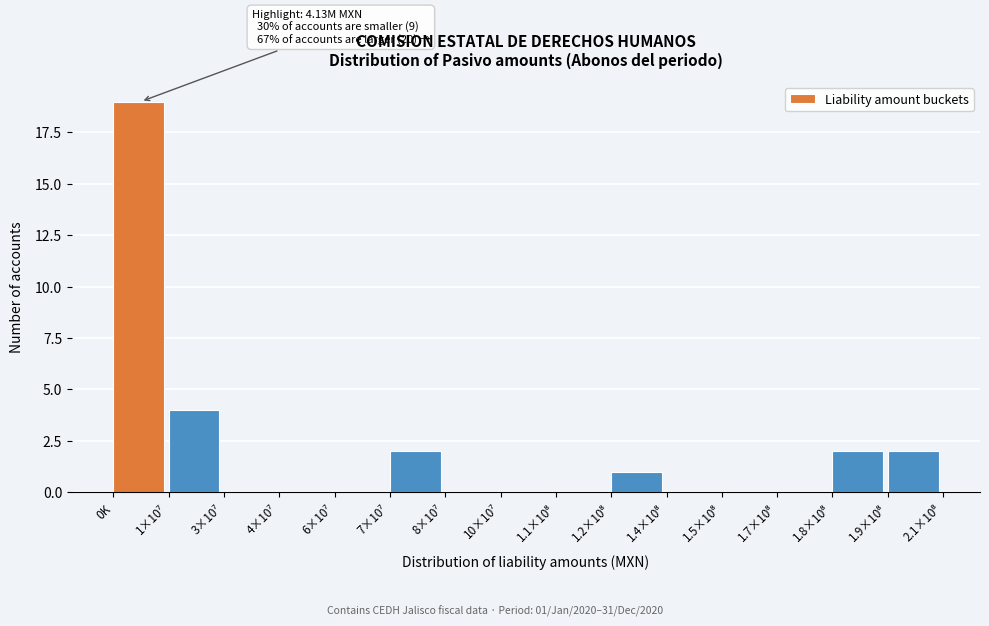

At which category does the chart reach its peak across all series?

0K